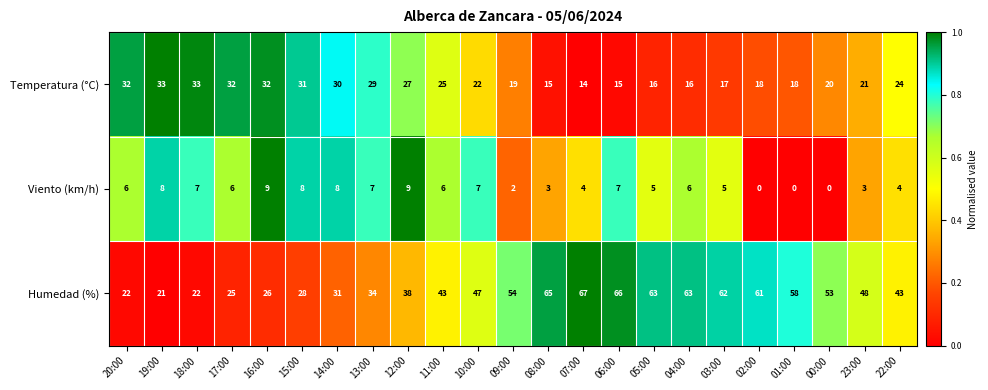

Between 09:00 and 00:00, which series saw the biggest shift?

Viento (km/h)